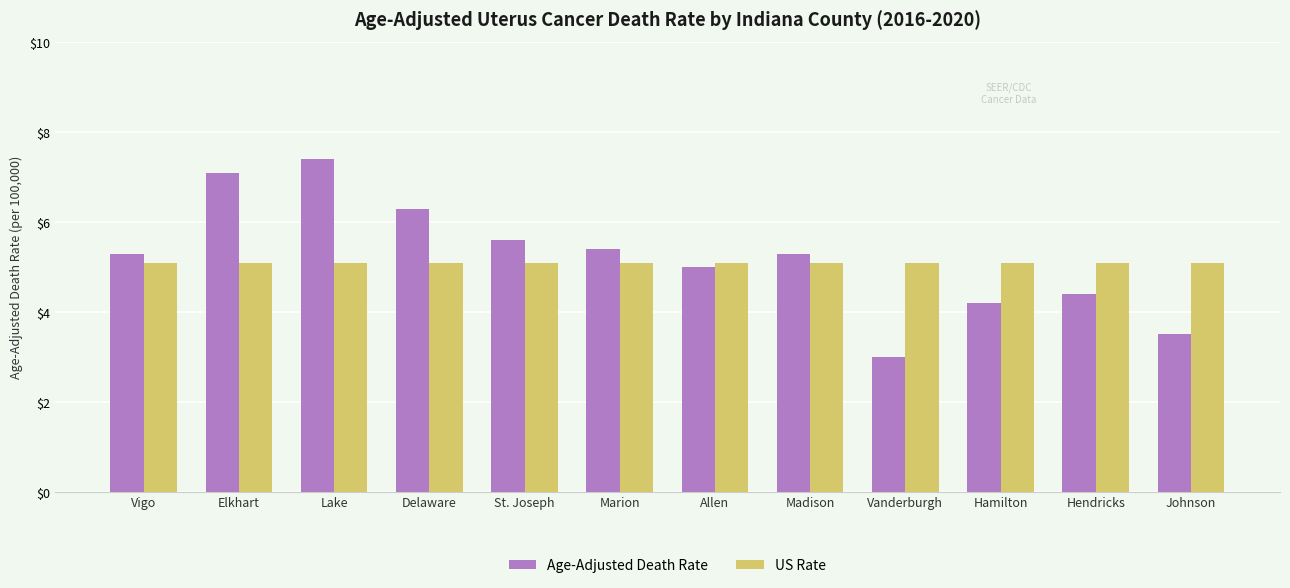

Read the Age-Adjusted Death Rate value at Hamilton.

4.2